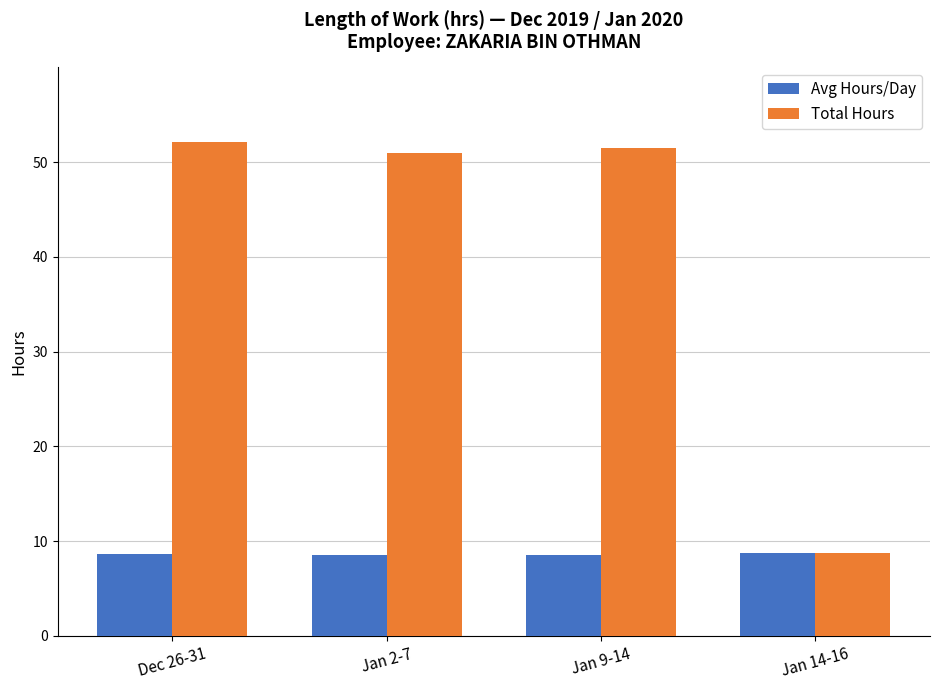

At which label does Total Hours reach its minimum?

Jan 14-16